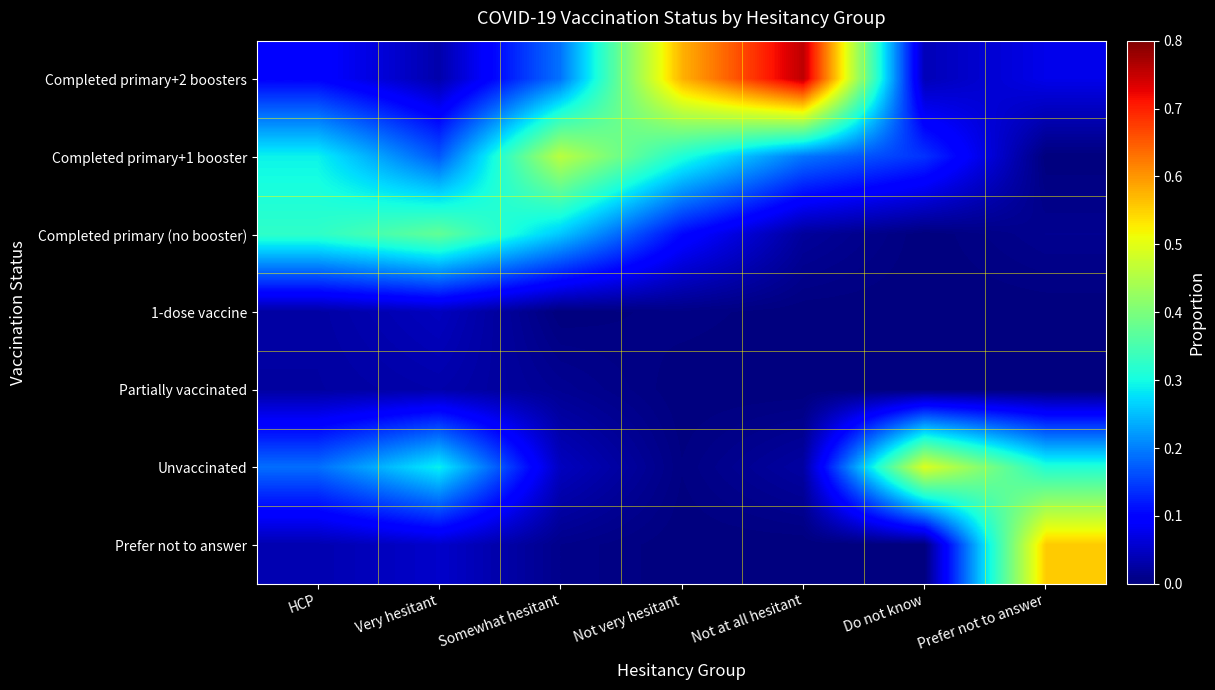

Reading left to right, list all the values displayed in this chart.

Completed primary+2 boosters: HCP=0.1	Very hesitant=0.0	Somewhat hesitant=0.2	Not very hesitant=0.6	Not at all hesitant=0.8	Do not know=0.0	Prefer not to answer=0.1
Completed primary+1 booster: HCP=0.3	Very hesitant=0.2	Somewhat hesitant=0.5	Not very hesitant=0.3	Not at all hesitant=0.2	Do not know=0.1	Prefer not to answer=0.0
Completed primary (no booster): HCP=0.3	Very hesitant=0.4	Somewhat hesitant=0.3	Not very hesitant=0.1	Not at all hesitant=0.0	Do not know=0.0	Prefer not to answer=0.0
1-dose vaccine: HCP=0.0	Very hesitant=0.0	Somewhat hesitant=0.0	Not very hesitant=0.0	Not at all hesitant=0.0	Do not know=0.0	Prefer not to answer=0.0
Partially vaccinated: HCP=0.0	Very hesitant=0.0	Somewhat hesitant=0.0	Not very hesitant=0.0	Not at all hesitant=0.0	Do not know=0.0	Prefer not to answer=0.0
Unvaccinated: HCP=0.2	Very hesitant=0.3	Somewhat hesitant=0.0	Not very hesitant=0.0	Not at all hesitant=0.0	Do not know=0.5	Prefer not to answer=0.3
Prefer not to answer: HCP=0.0	Very hesitant=0.1	Somewhat hesitant=0.0	Not very hesitant=0.0	Not at all hesitant=0.0	Do not know=0.0	Prefer not to answer=0.6